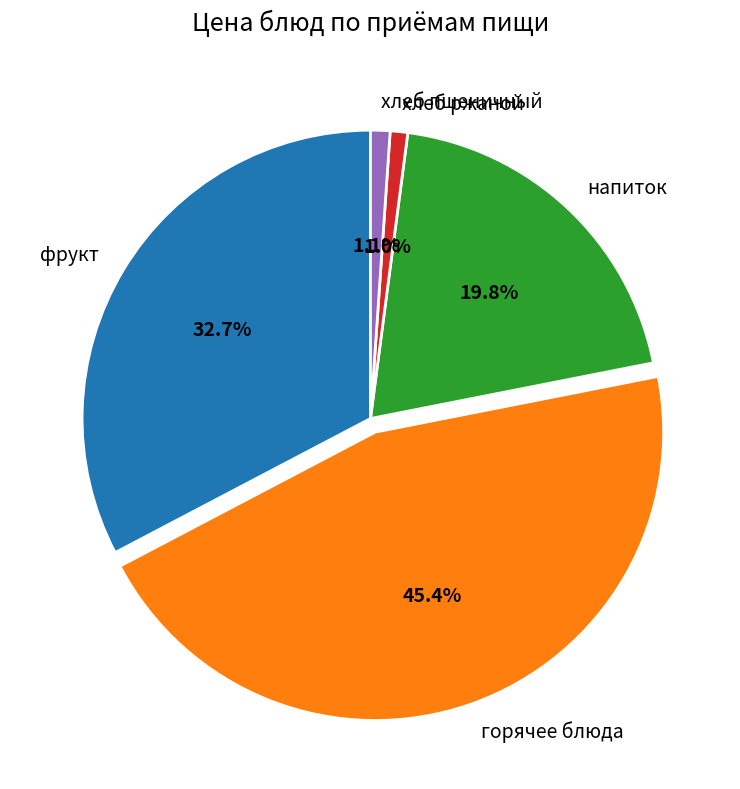

To the nearest percent, what is the average slice percentage?

20%